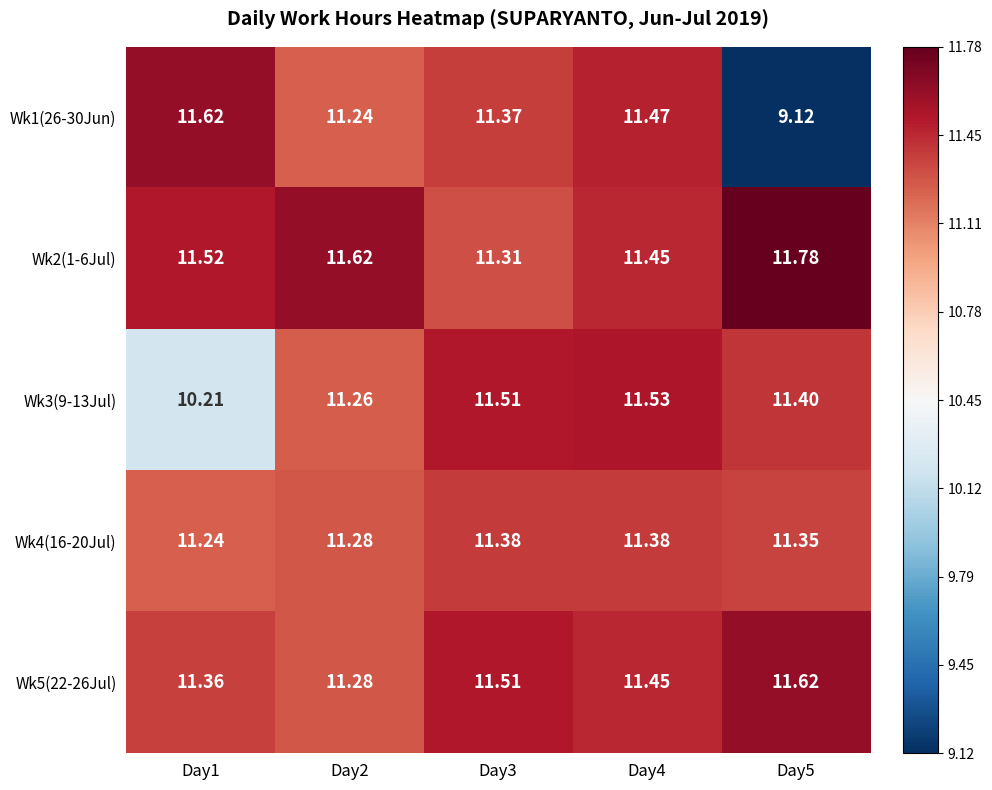

Is the value of Wk1(26-30Jun) at Day5 greater than the value of Wk5(22-26Jul) at Day4?

No